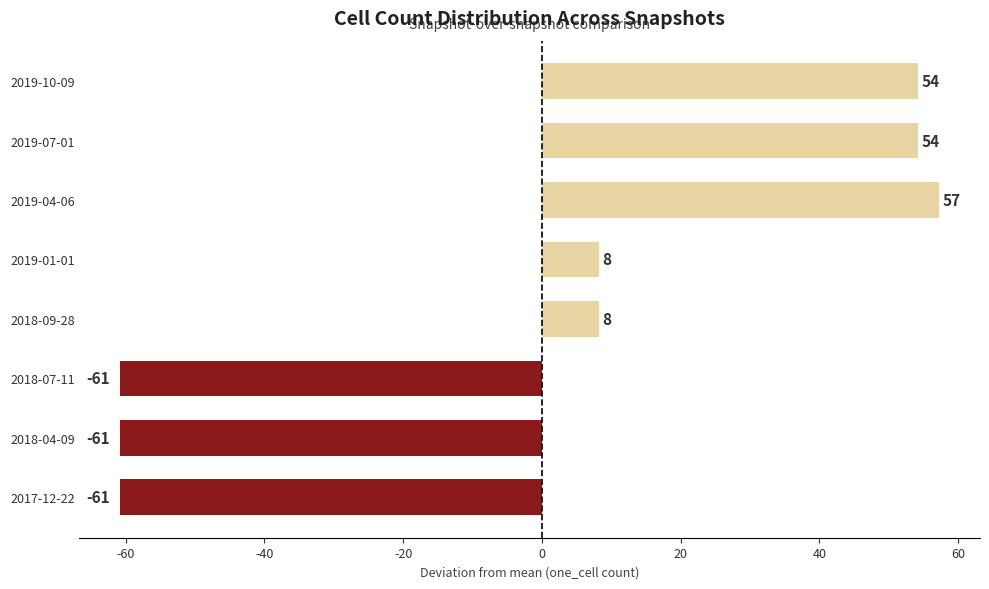

At which category does the chart reach its peak across all series?

2019-04-06